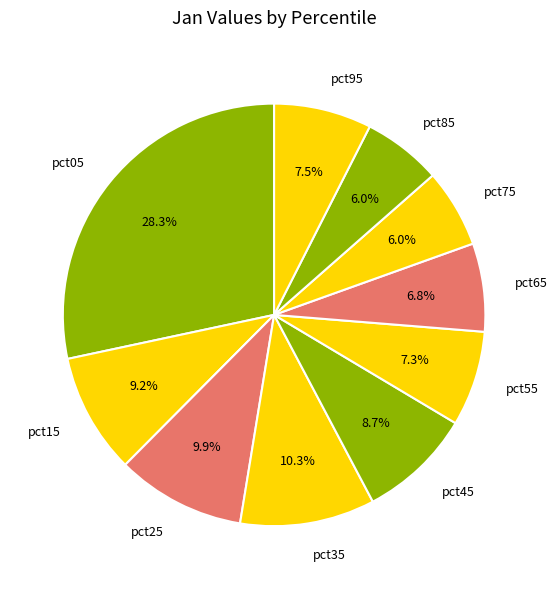

Is it true that pct35 is 10% of the pie?

True